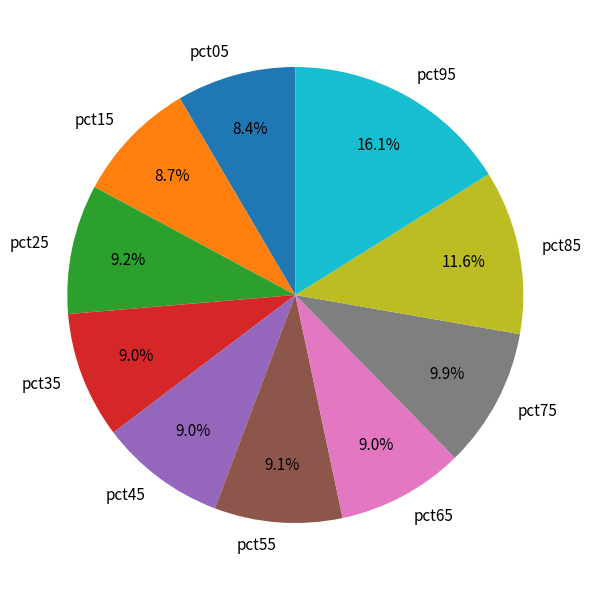

What percentage is the pct05 slice, to the nearest percent?

8%